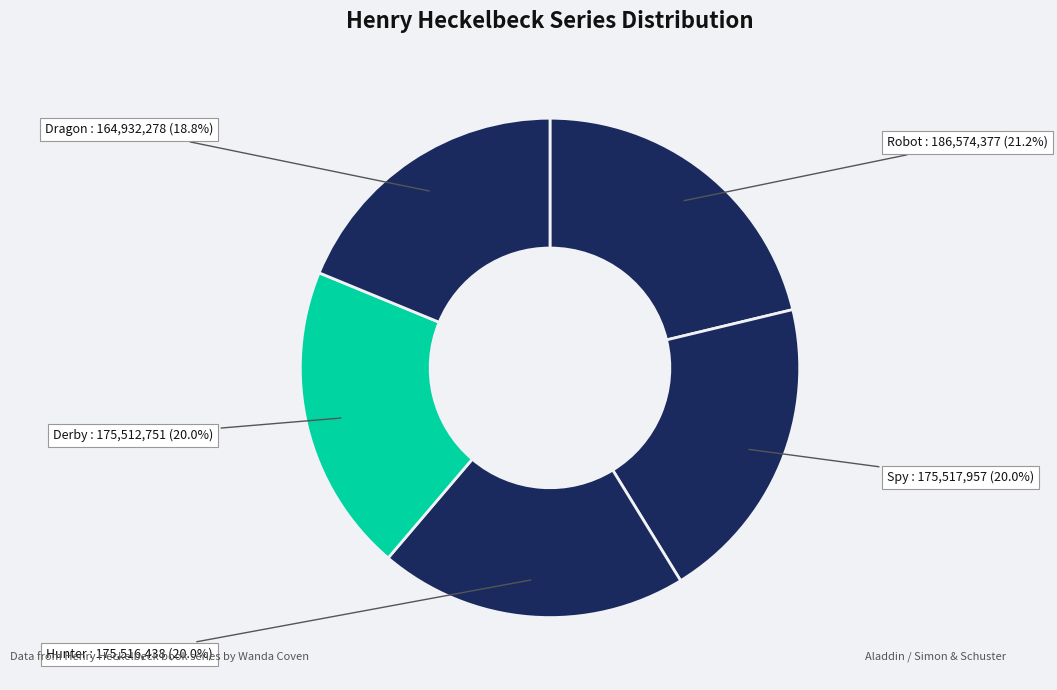

Count the number of slices in the pie.

5